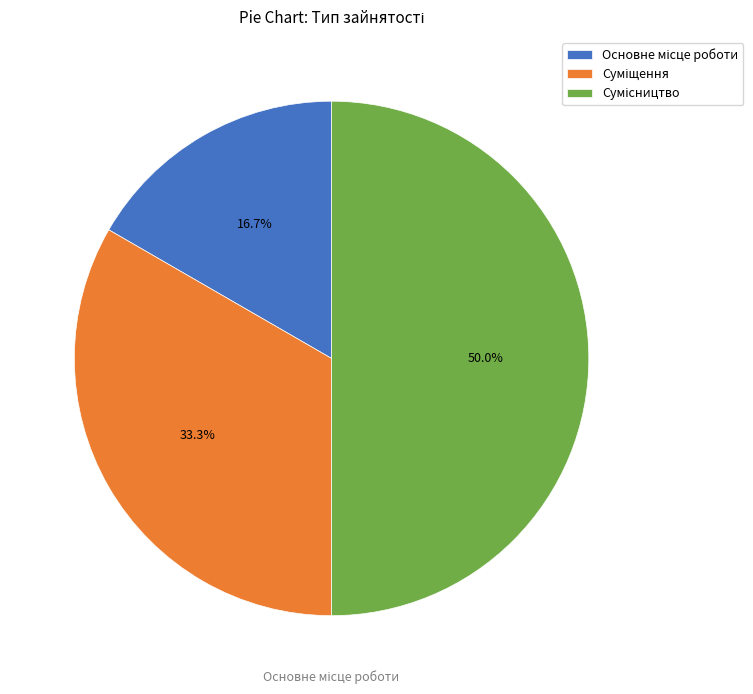

What percentage is NOT represented by Основне місце роботи?

83.3%